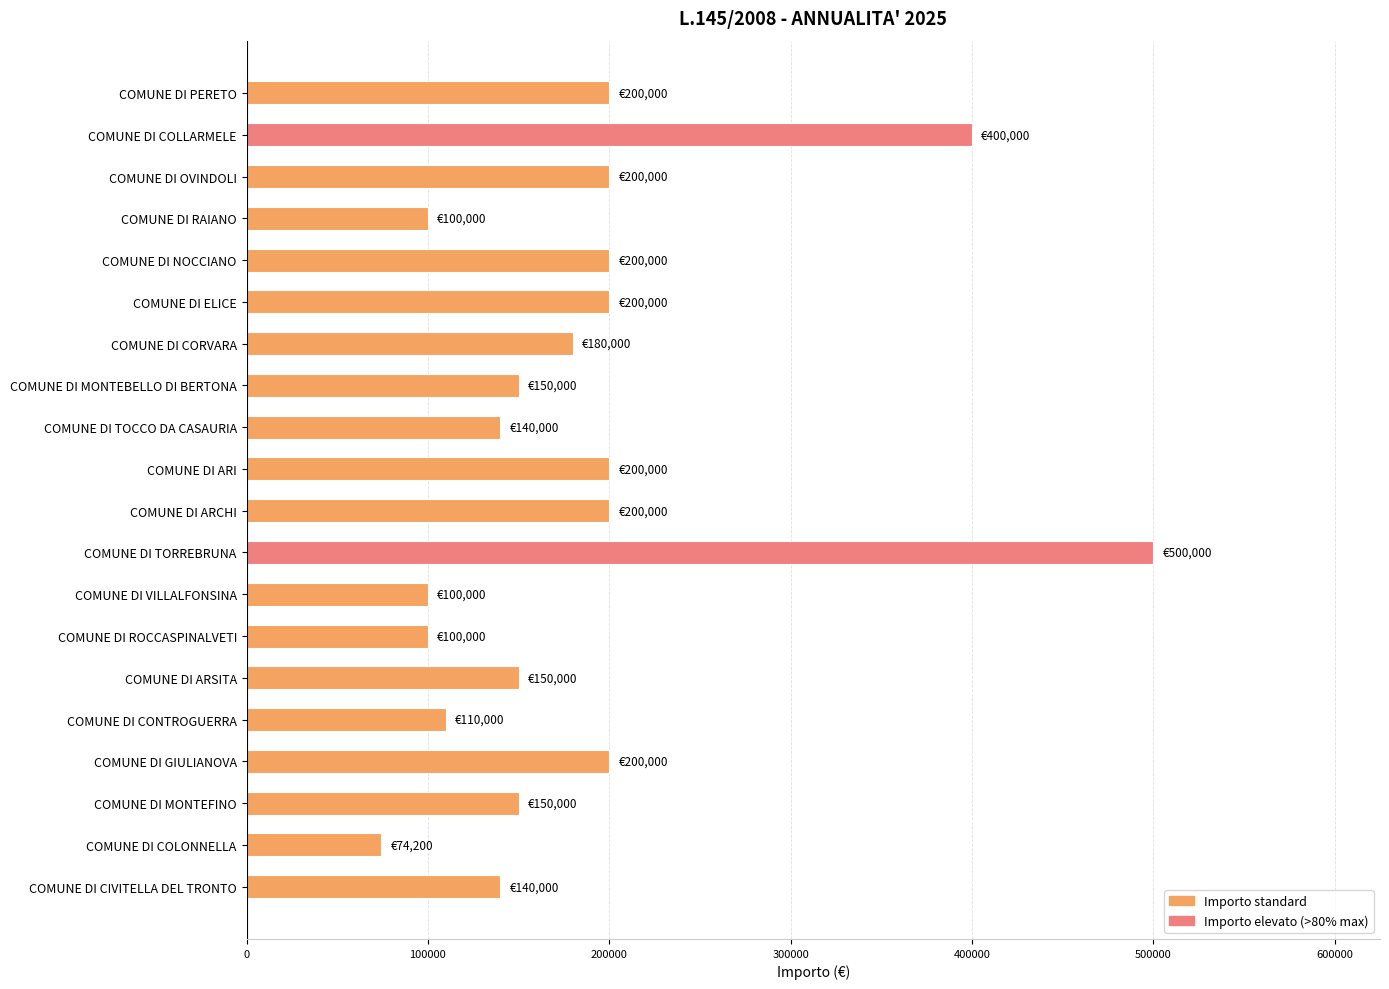

What is the greatest value displayed?

500000